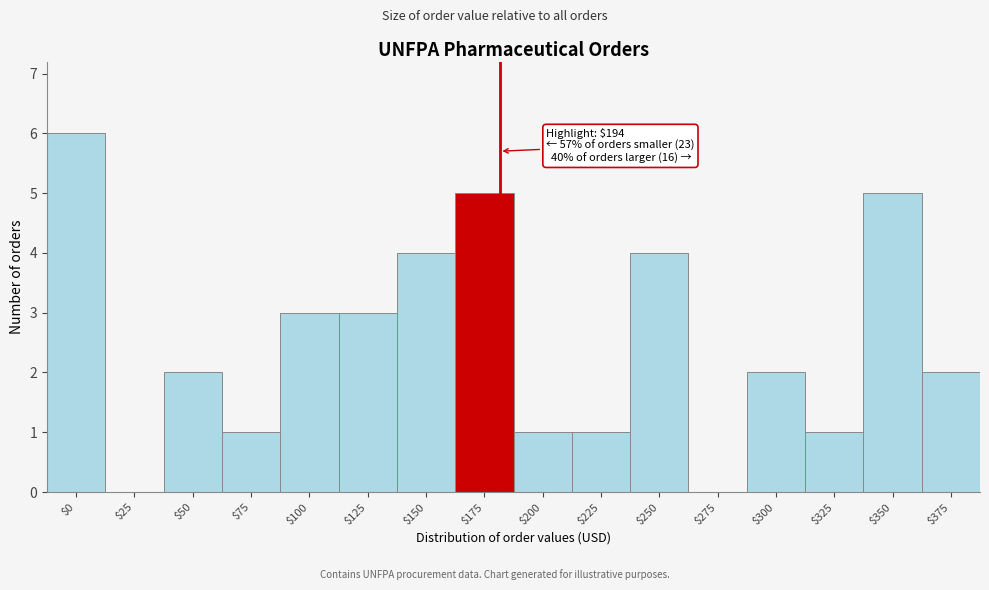

What is the greatest value displayed?

6